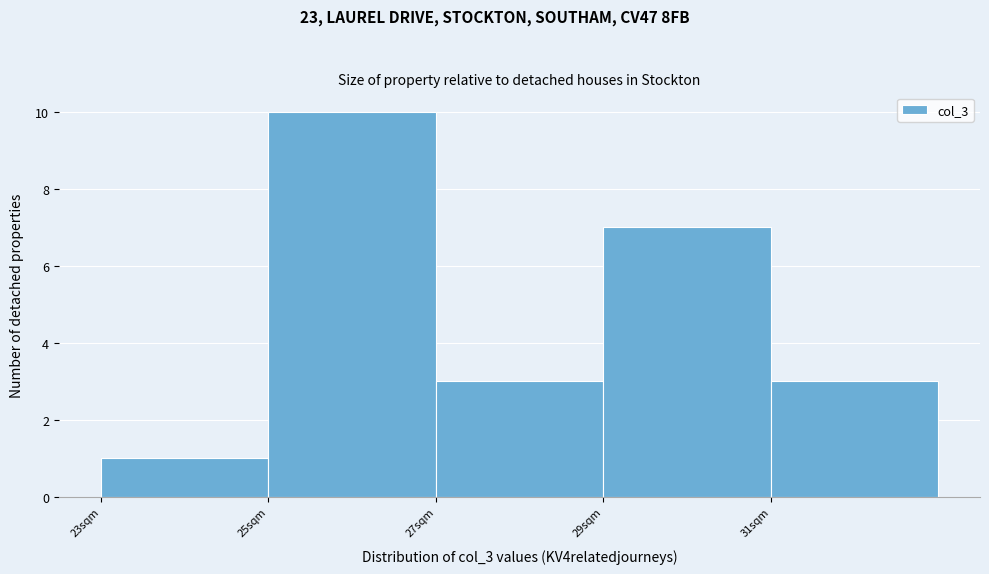

Which range on the x-axis has the tallest bar?

25 to 27